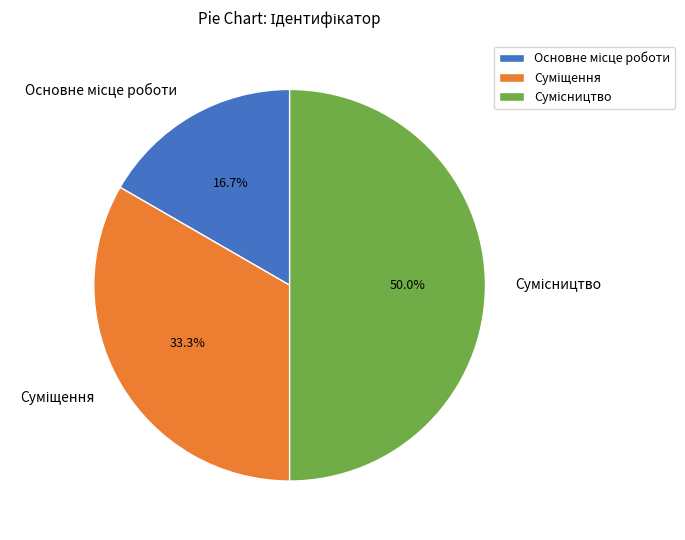

What is the largest slice in the pie chart?

Сумісництво